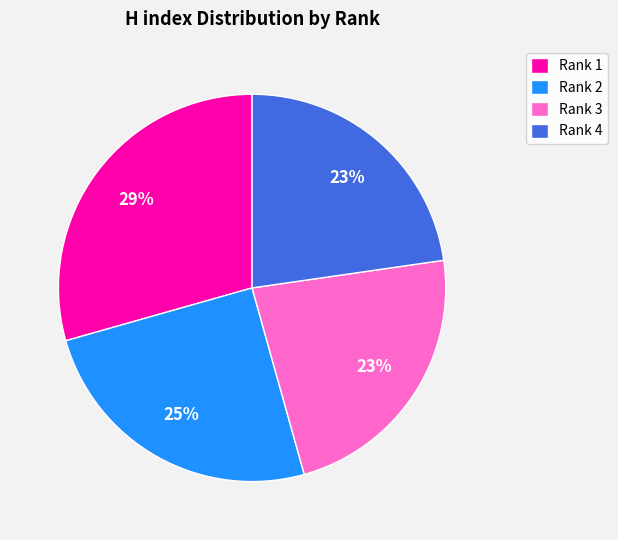

What percentage is the Rank 3 slice, to the nearest percent?

23%